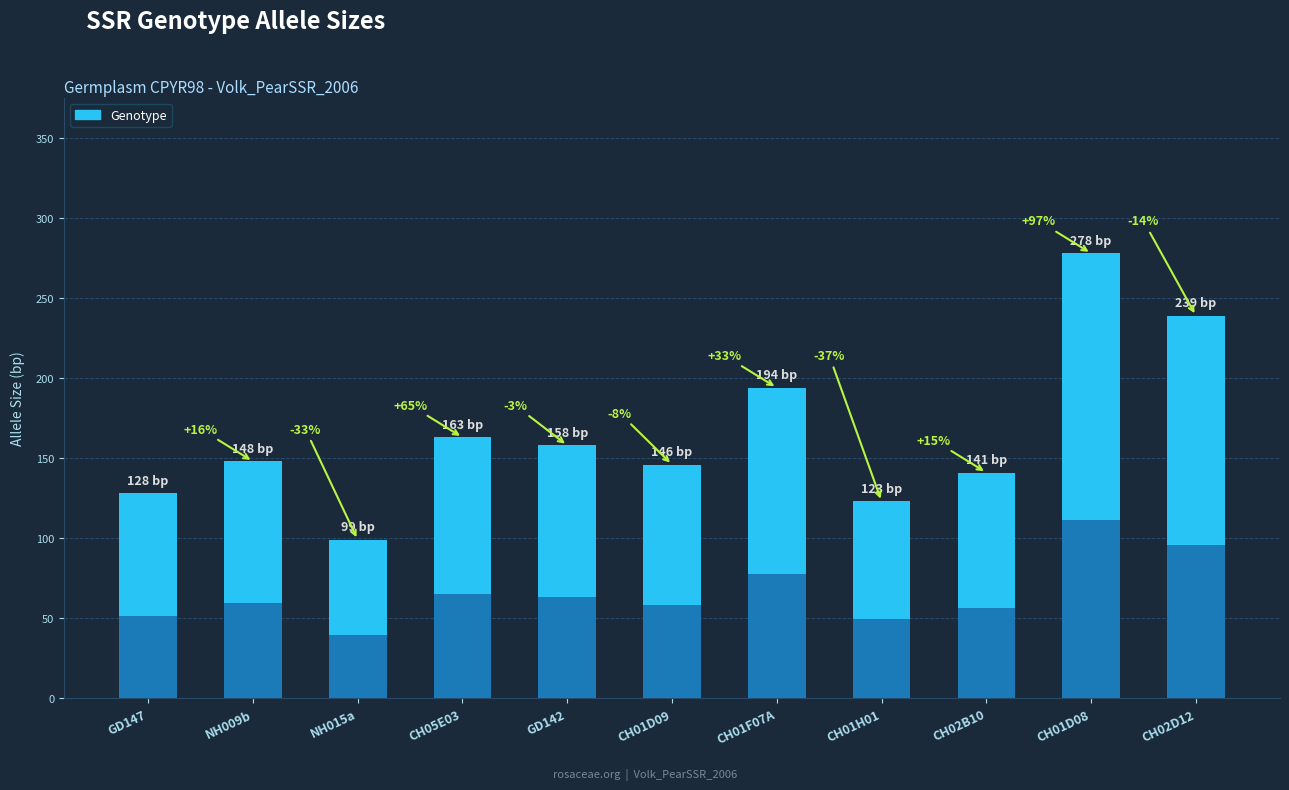

At which label is the value closest to 188?

CH01F07A